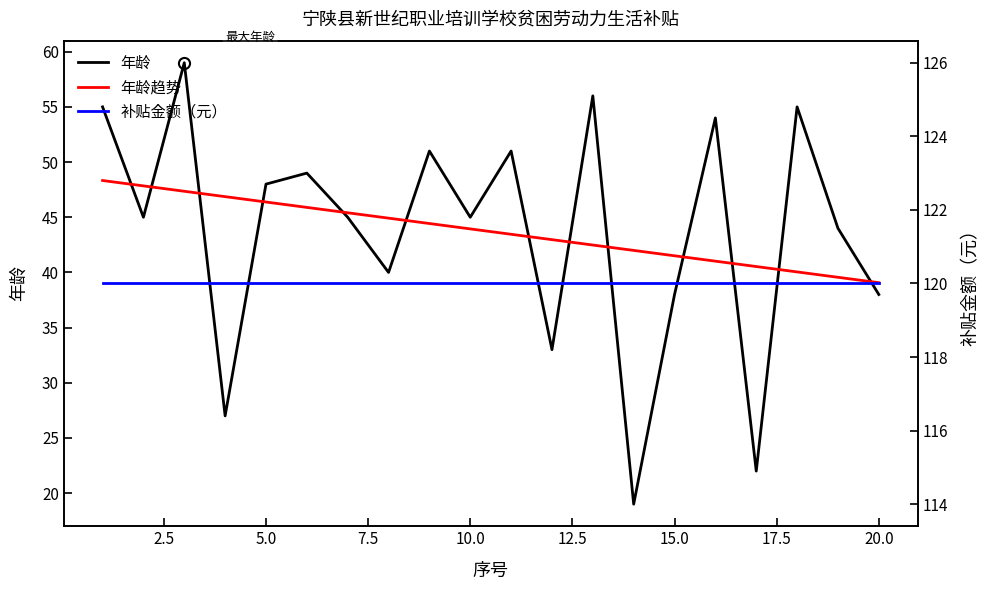

How many series are shown in this chart?

3